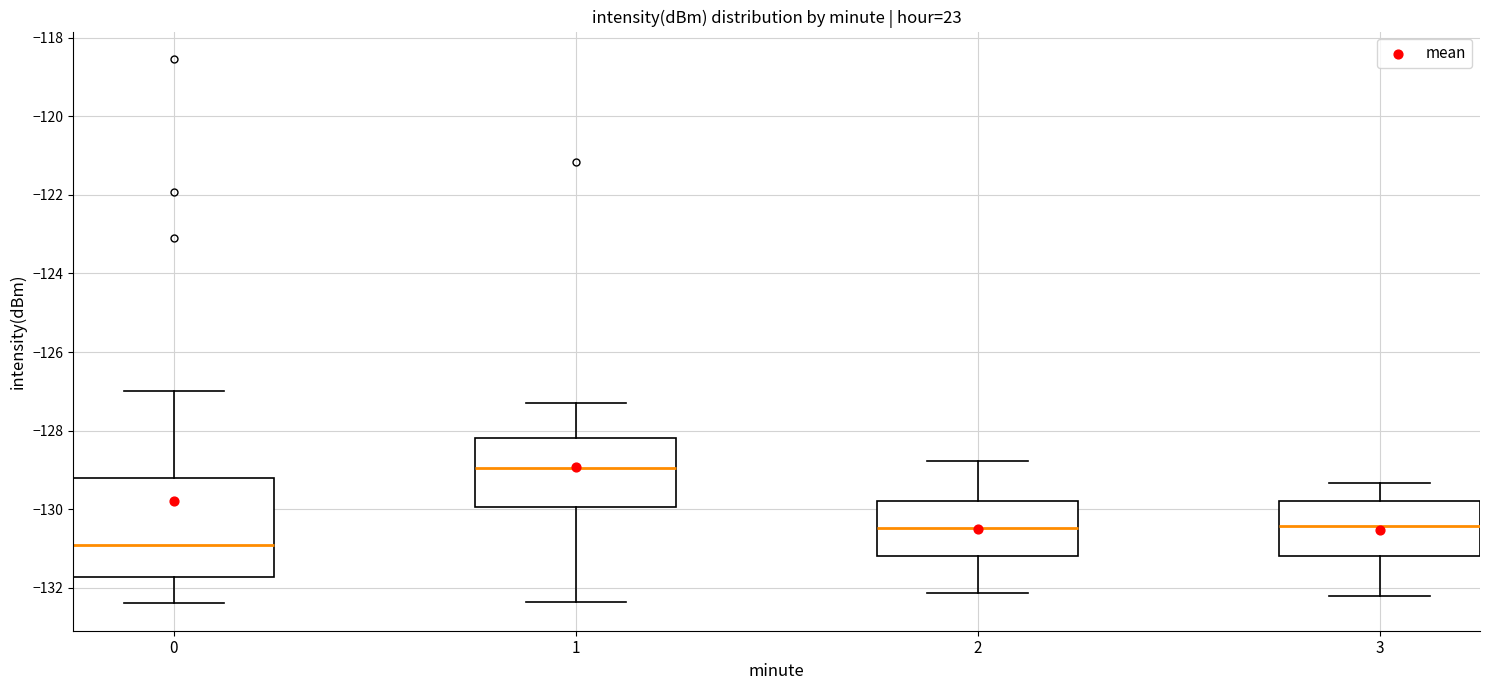

Reading left to right, transcribe this box plot: for each box, give where its median line is, the range the box spans, and where its two whiskers end, as read against the y-axis. The values are not printed on the chart, so give them approximately, as read against the axis.

0: median -130.8, box -131.8 to -129.2, whiskers -132.4 to -127.0
1: median -129.0, box -130.0 to -128.2, whiskers -132.4 to -127.2
2: median -130.4, box -131.2 to -129.8, whiskers -132.2 to -128.8
3: median -130.4, box -131.2 to -129.8, whiskers -132.2 to -129.4